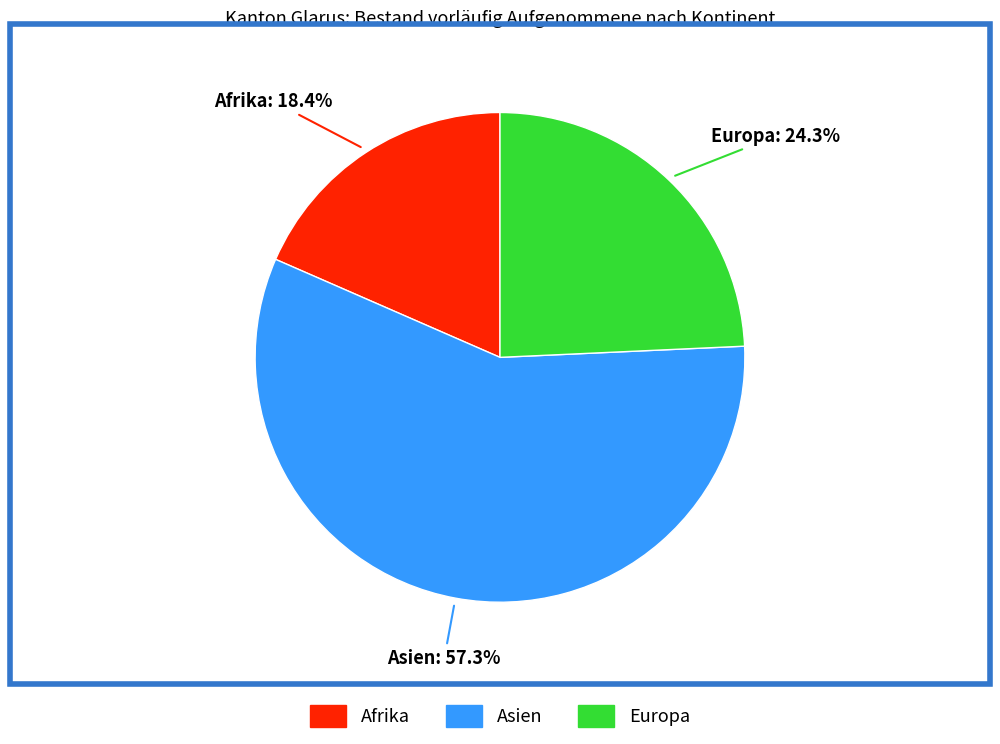

What percentage is the Asien slice, to the nearest percent?

57%